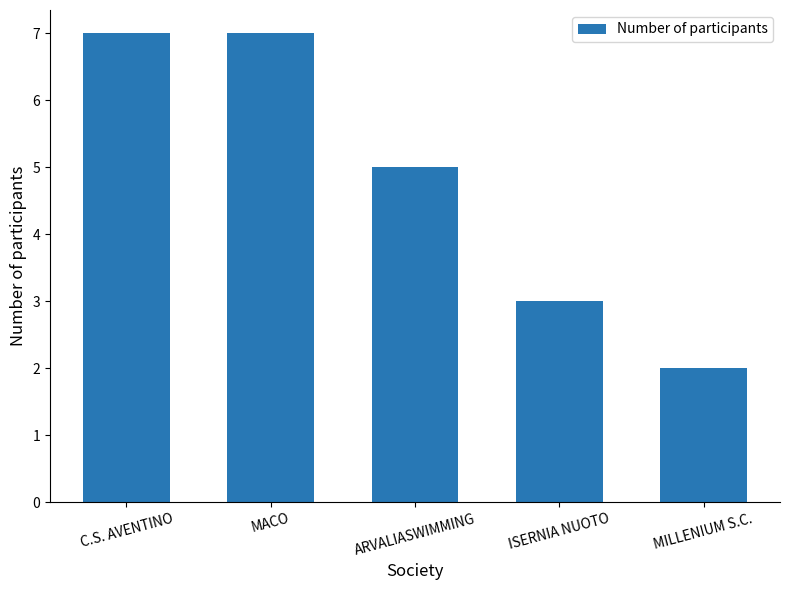

How many data points are less than 5?

2